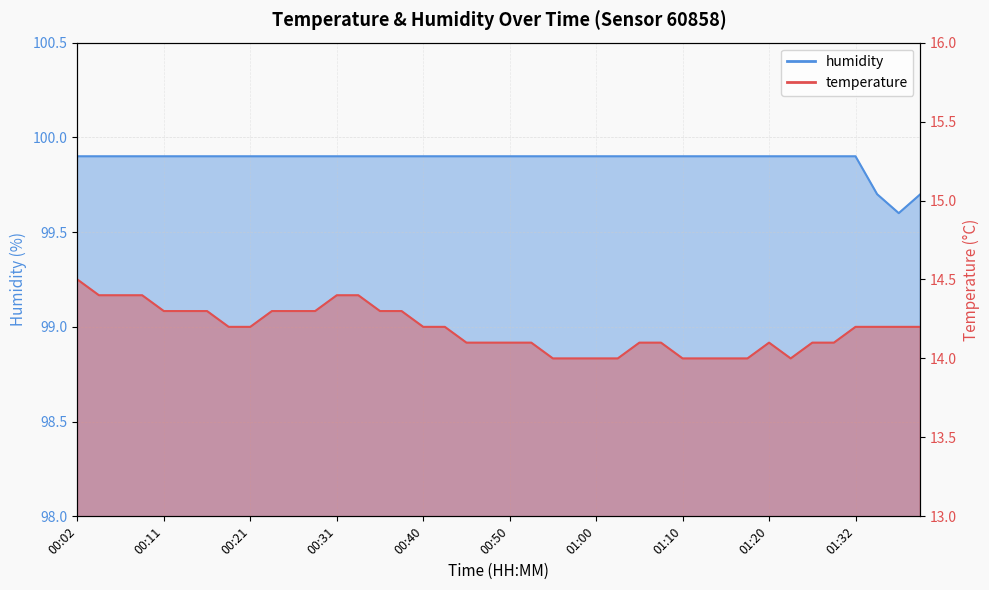

At 00:11, list the series in order from largest to smallest.

humidity, temperature